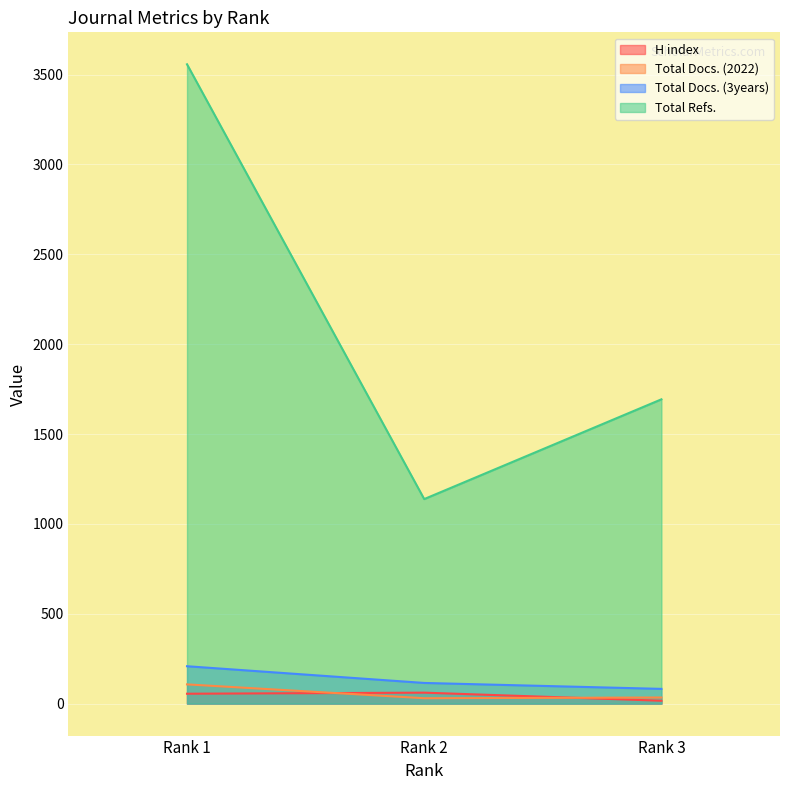

Which series changed the most between Rank 1 and Rank 2?

Total Refs.